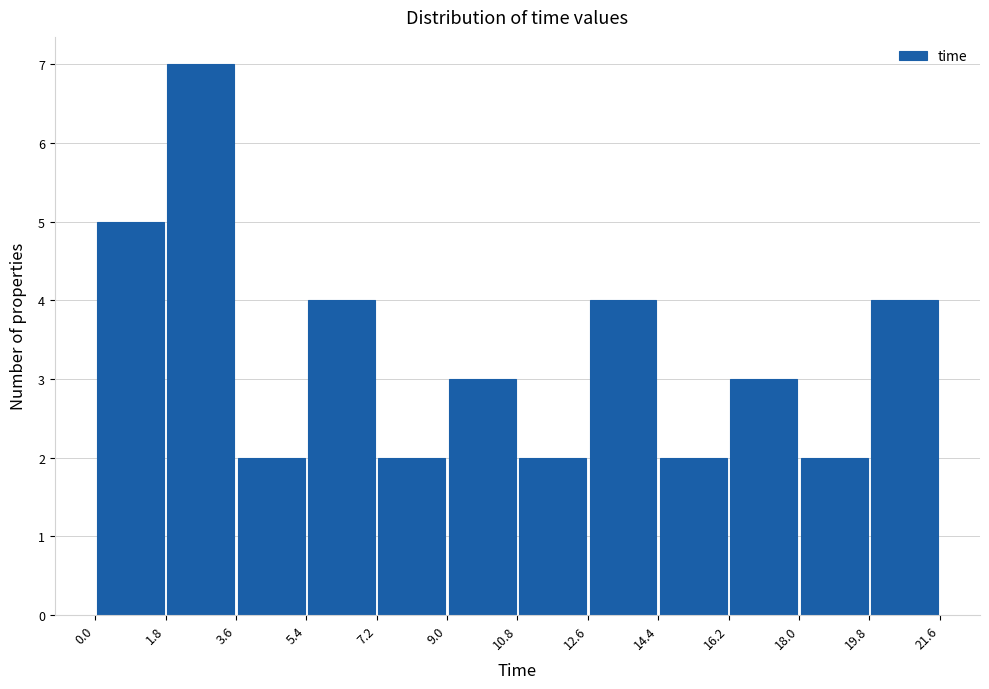

Reading left to right, transcribe this chart: for each bar, give the range it covers on the x-axis and its height. The values are not printed on the chart, so give them approximately, as read against the axis.

0.0 to 1.8: 5
1.8 to 3.6: 7
3.6 to 5.4: 2
5.4 to 7.2: 4
7.2 to 9.0: 2
9.0 to 10.8: 3
10.8 to 12.6: 2
12.6 to 14.4: 4
14.4 to 16.2: 2
16.2 to 18.0: 3
18.0 to 19.8: 2
19.8 to 21.6: 4